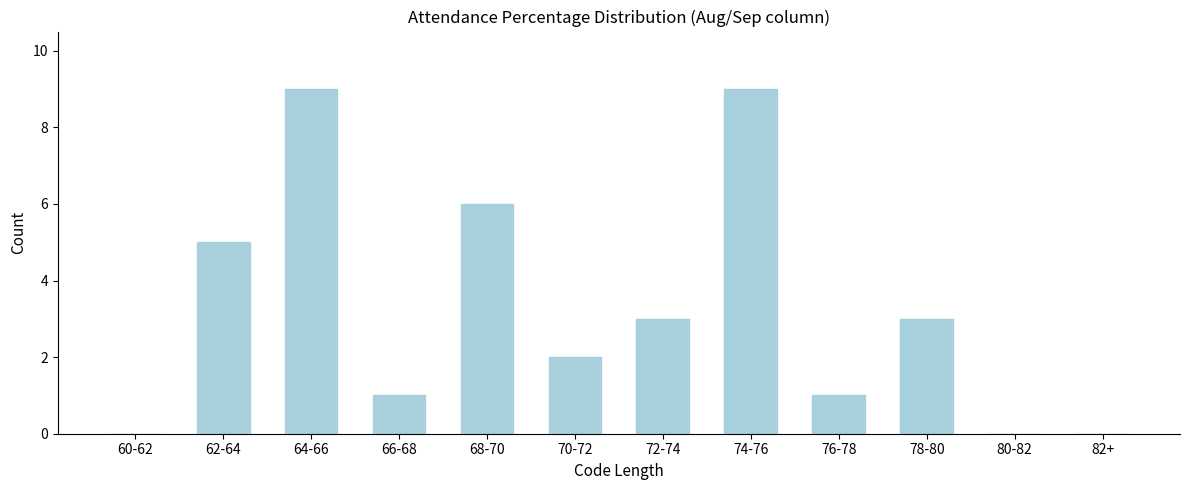

Reading left to right, what are all the values shown in this chart?

60-62=0	62-64=5	64-66=9	66-68=1	68-70=6	70-72=2	72-74=3	74-76=9	76-78=1	78-80=3	80-82=0	82+=0